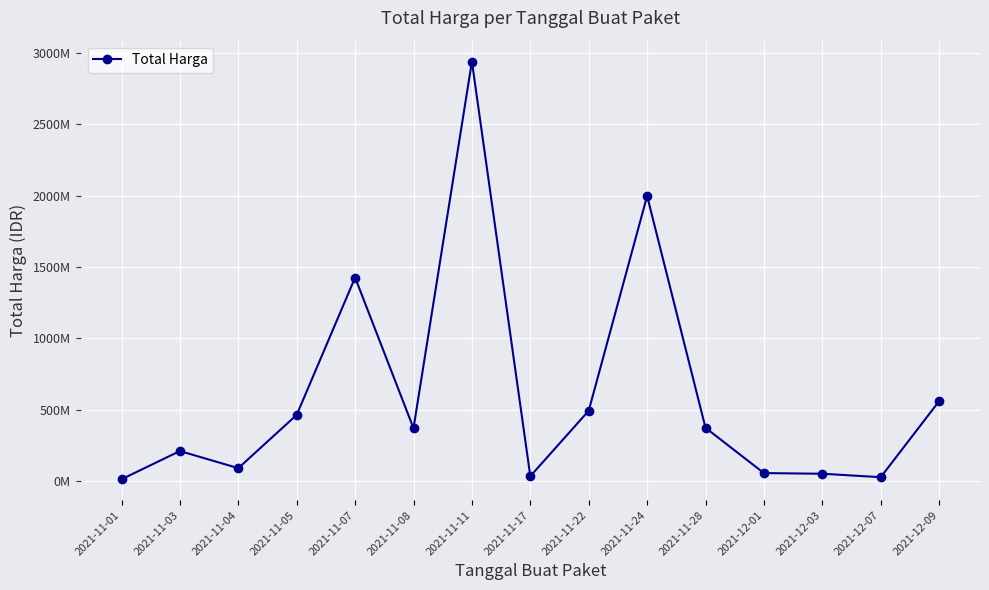

Reading left to right, list all the values displayed in this chart.

12787500	210661270	90672075	464002100	1425867900	370565800	2938963240	34292000	493000000	1997327100	373404000	56152800	51601000	27412000	559971000